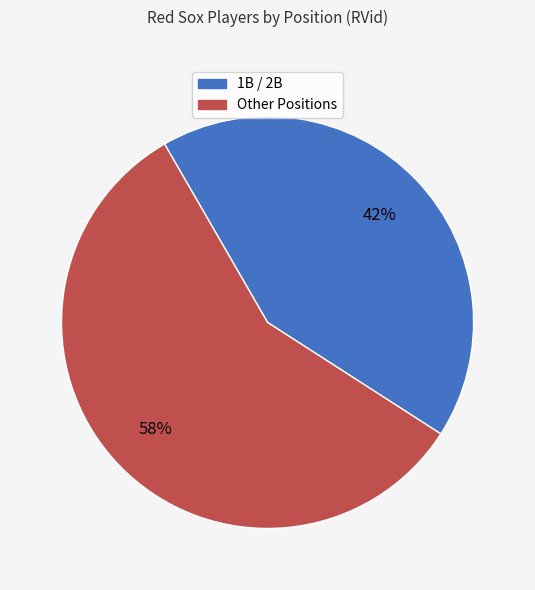

To the nearest percent, what is the average slice percentage?

50%